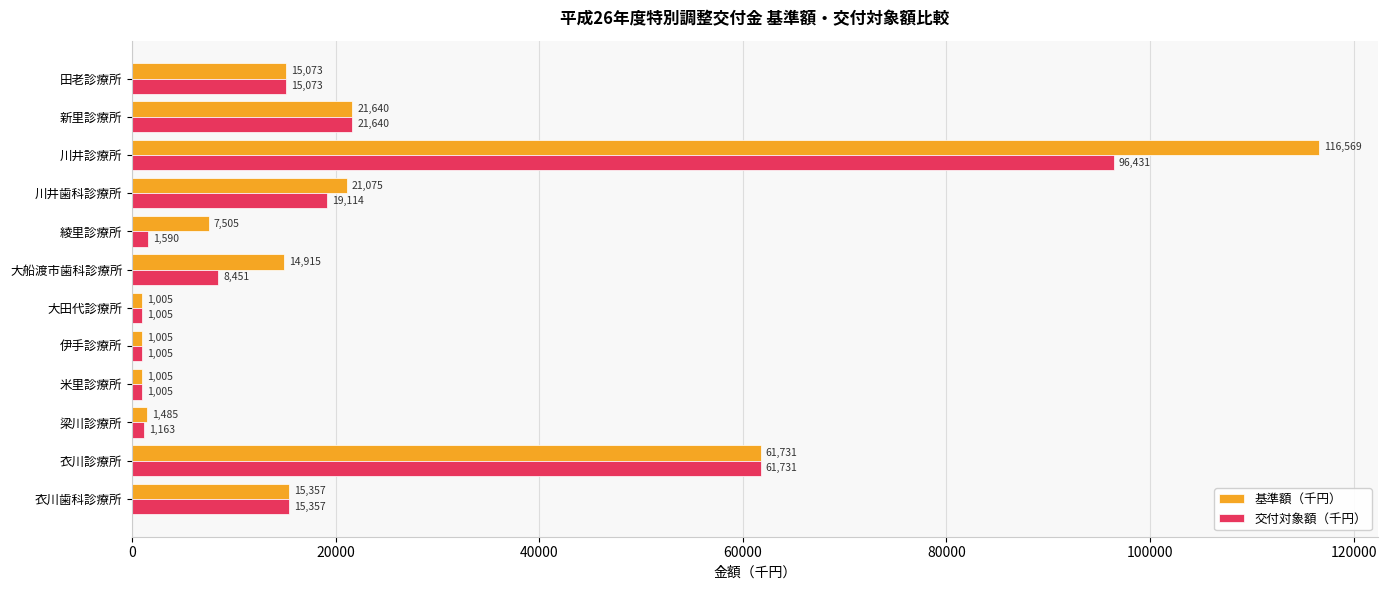

Rank the series at 梁川診療所 from lowest to highest value.

交付対象額（千円）, 基準額（千円）